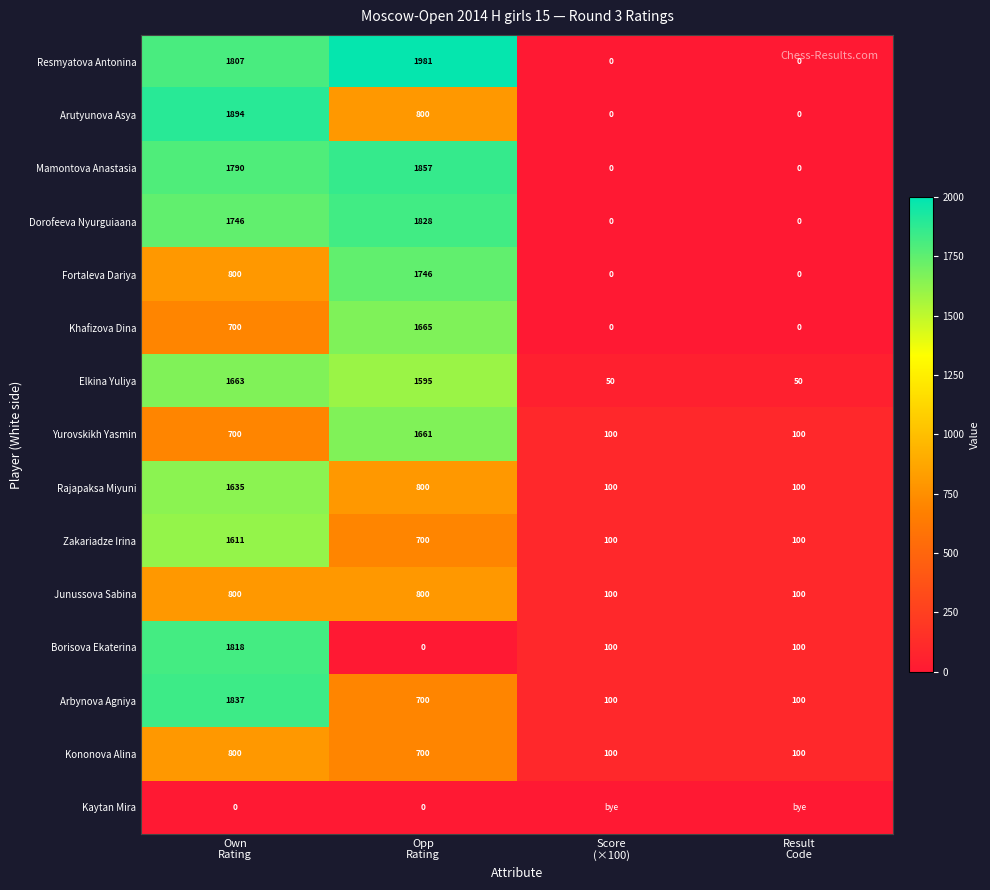

What is the difference between the second highest and minimum values in the Arutyunova Asya series?

800